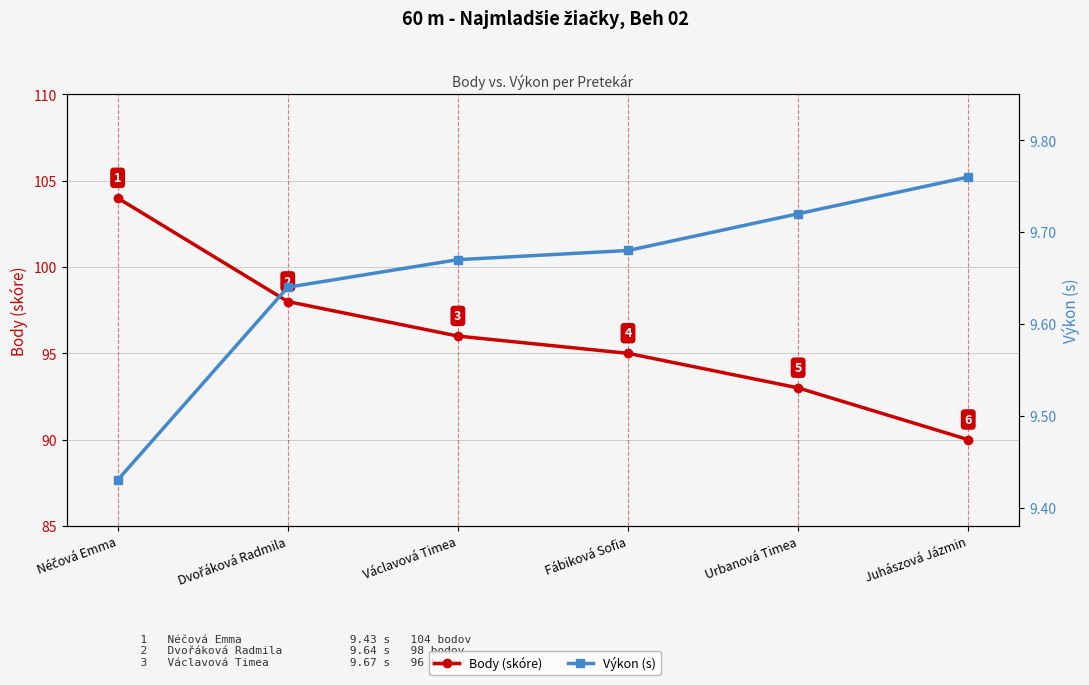

Which category has the lowest value in the Výkon (s) series?

Néčová Emma